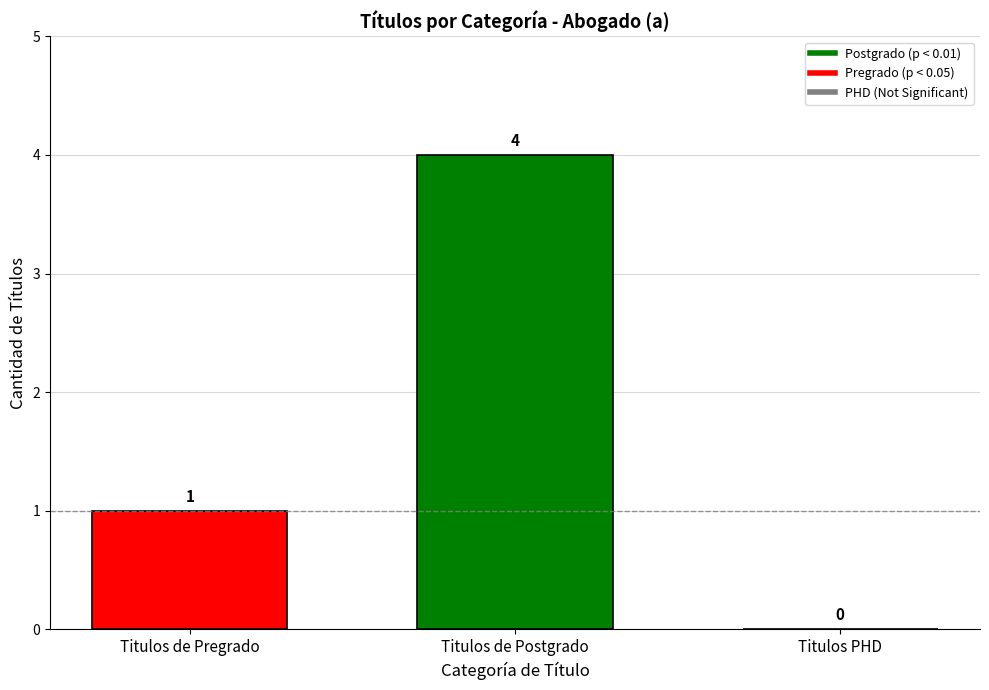

Which category has the highest value across all series?

Titulos de Postgrado